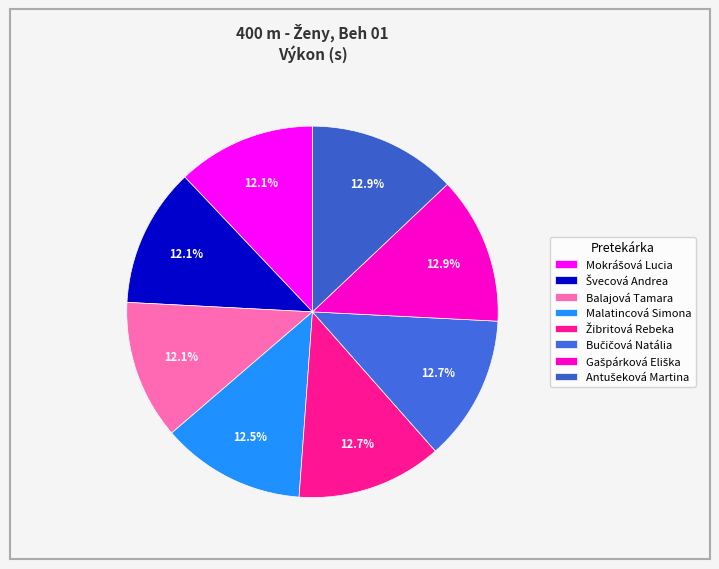

Which category has the smallest portion of the pie?

Mokrášová Lucia